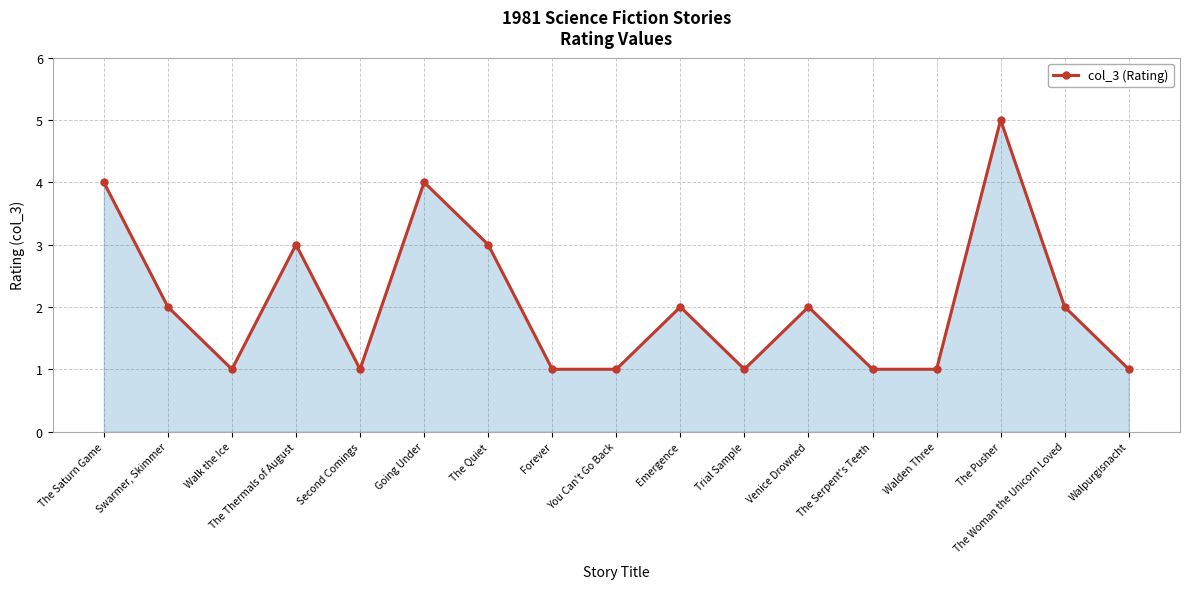

Approximately how many times larger is the value at The Quiet compared to Forever?

3.0